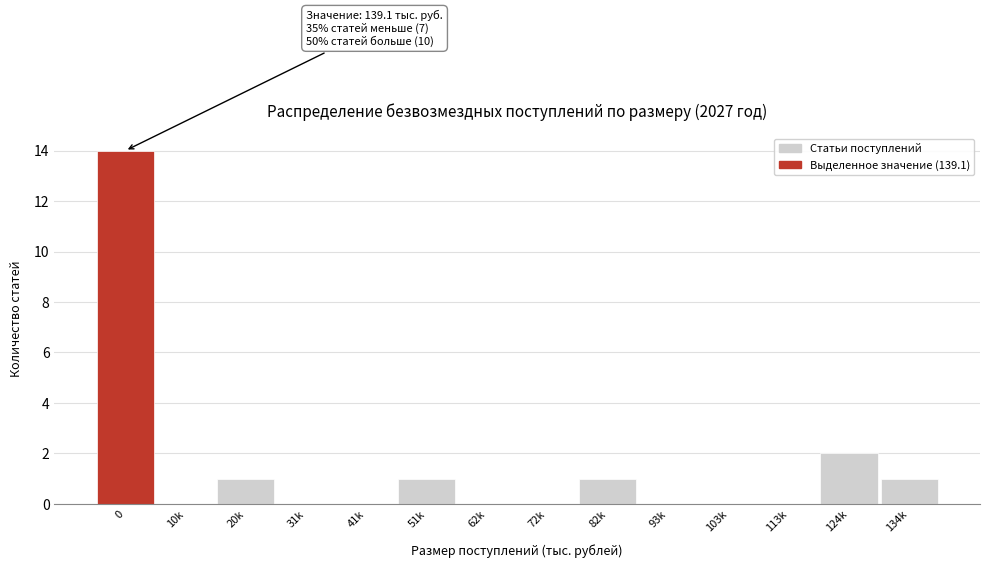

Reading right to left, list all the values displayed in this chart.

134k=1	124k=2	113k=0	103k=0	93k=0	82k=1	72k=0	62k=0	51k=1	41k=0	31k=0	20k=1	10k=0	0=14